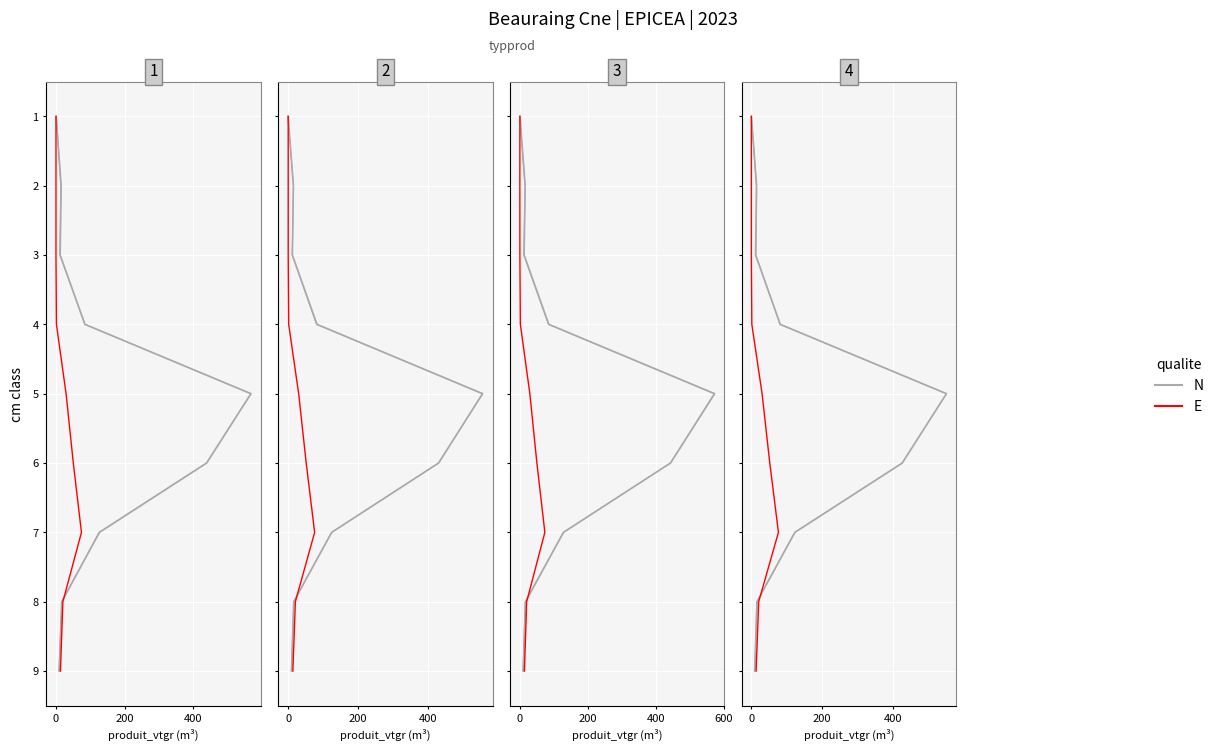

How many lines are shown in the chart?

2